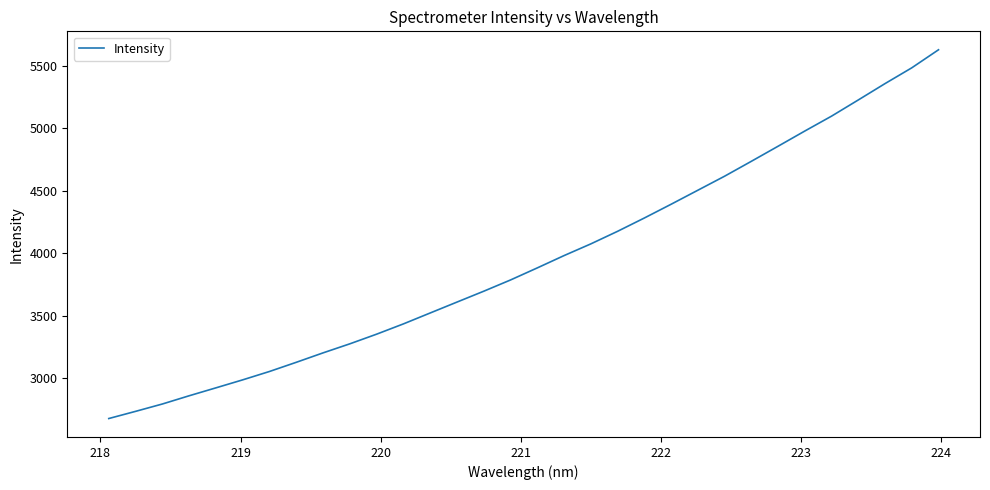

What is the sum of all values?

126327.4